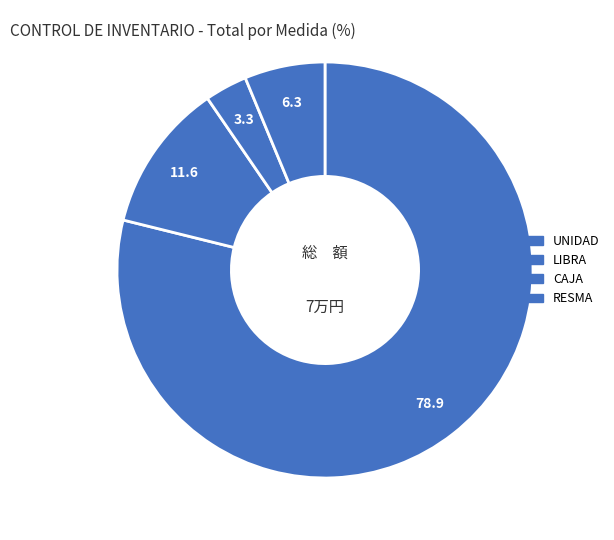

Rank the categories by value from highest to lowest.

UNIDAD, CAJA, LIBRA, RESMA